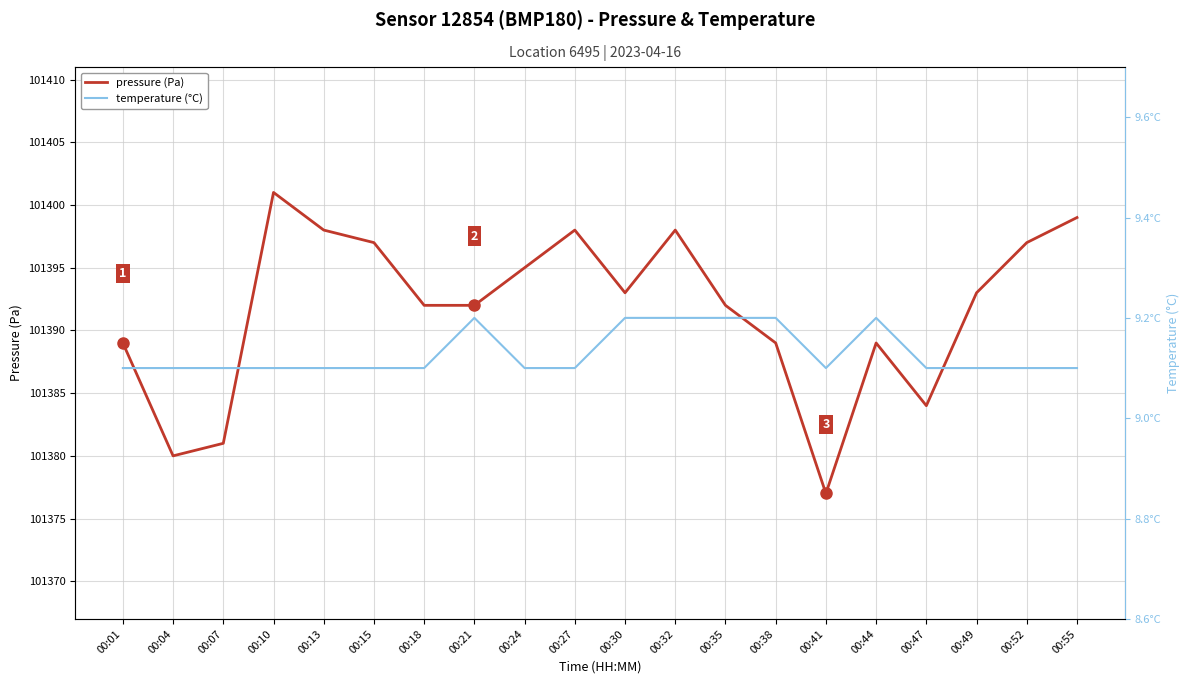

Reading left to right, extract all data points from this chart.

pressure: 101389.0	101380.0	101381.0	101401.0	101398.0	101397.0	101392.0	101392.0	101395.0	101398.0	101393.0	101398.0	101392.0	101389.0	101377.0	101389.0	101384.0	101393.0	101397.0	101399.0
temperature: 9.1	9.1	9.1	9.1	9.1	9.1	9.1	9.2	9.1	9.1	9.2	9.2	9.2	9.2	9.1	9.2	9.1	9.1	9.1	9.1